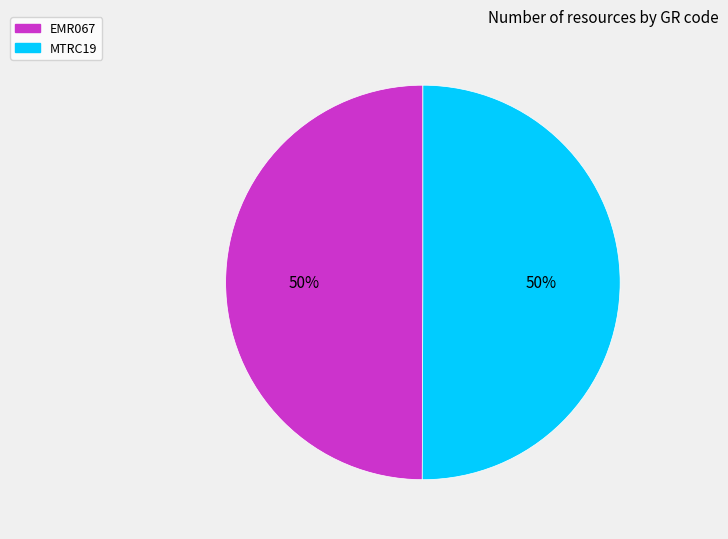

Combined, do EMR067 and MTRC19 account for over 50%?

Yes